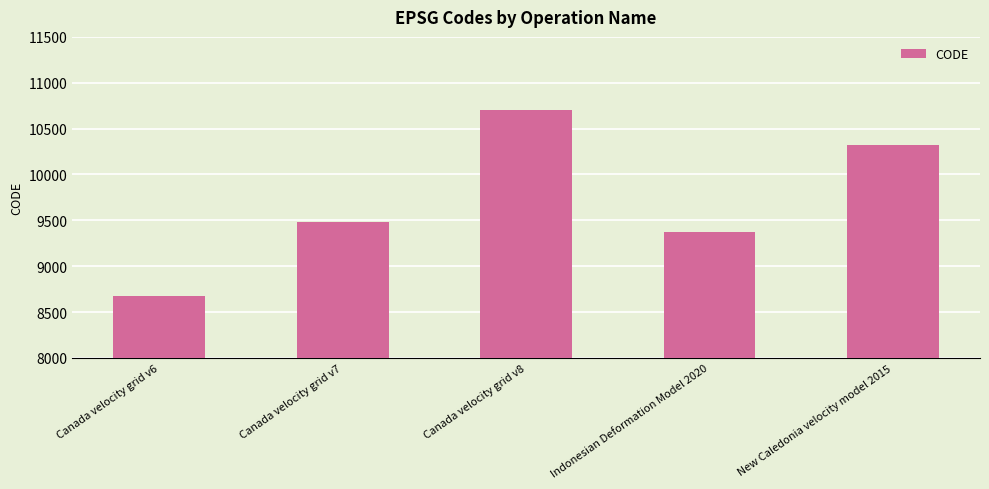

True or false: the data shows 3168 at Canada velocity grid v8.

False